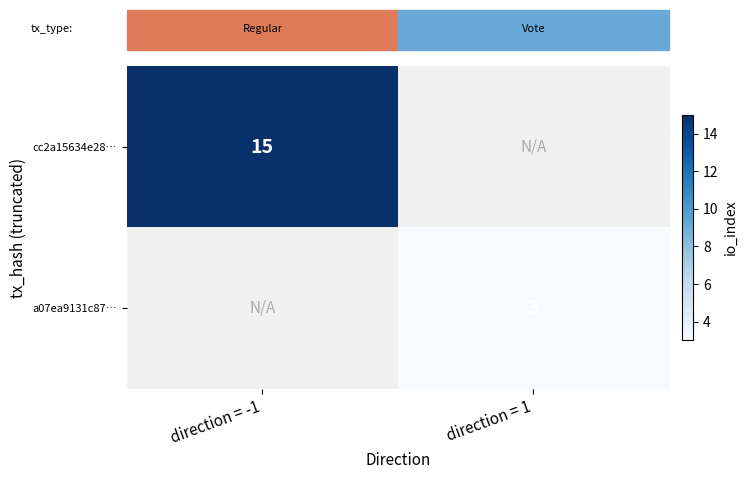

The value of cc2a15634e28… at direction = -1 is 21. True or false?

False